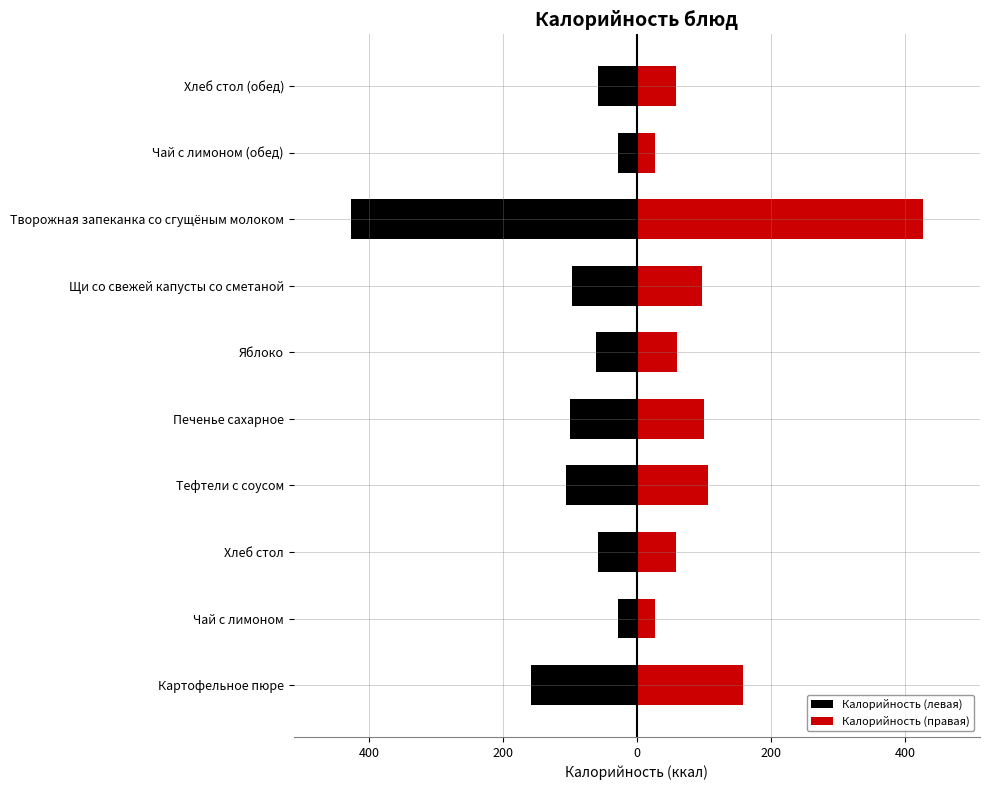

List the series in order of their overall mean, highest first.

Калорийность (правая), Калорийность (левая)